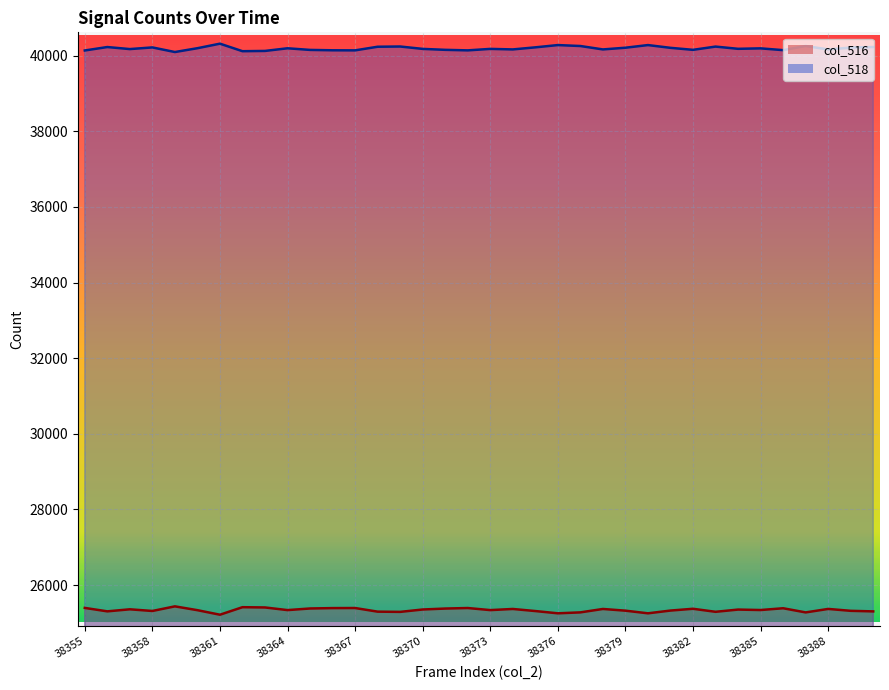

True or false: col_516 and col_518 cross at least once.

False